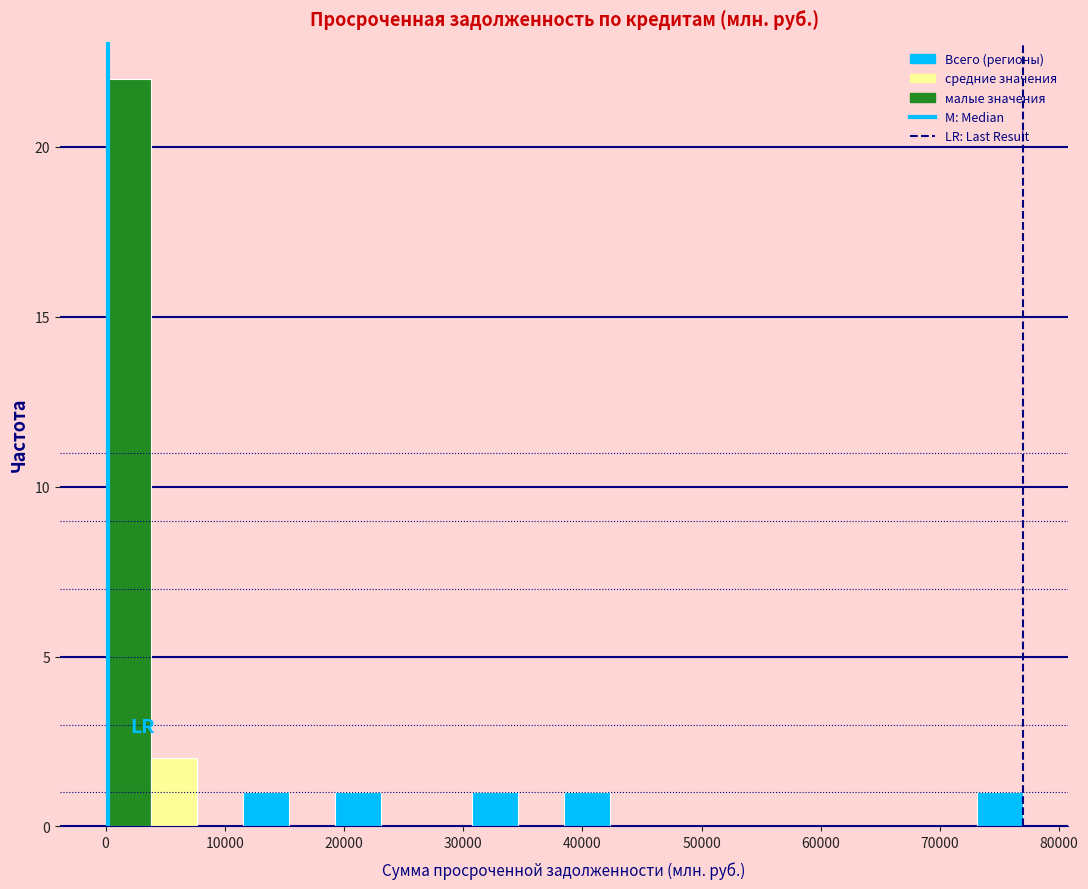

Read against the x-axis, roughly where is the centre of the tallest bar?

2000